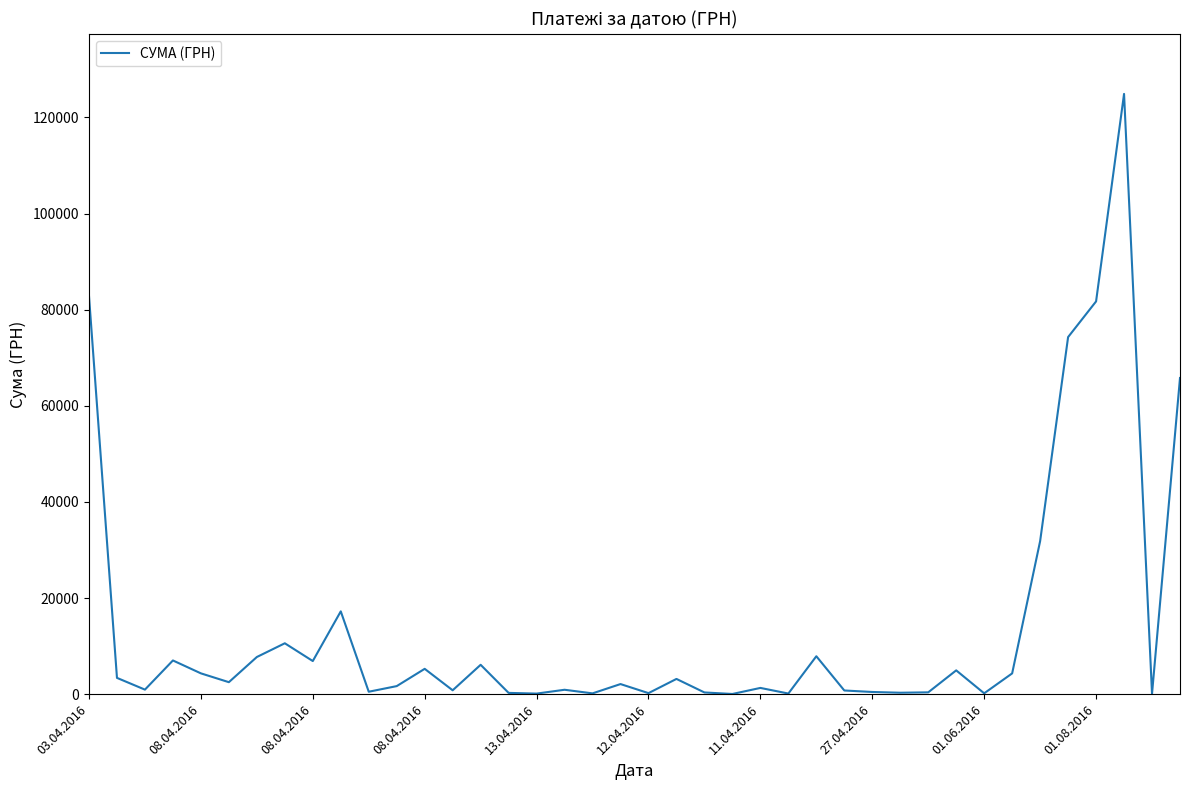

What is the maximum value shown in the chart?

124904.8